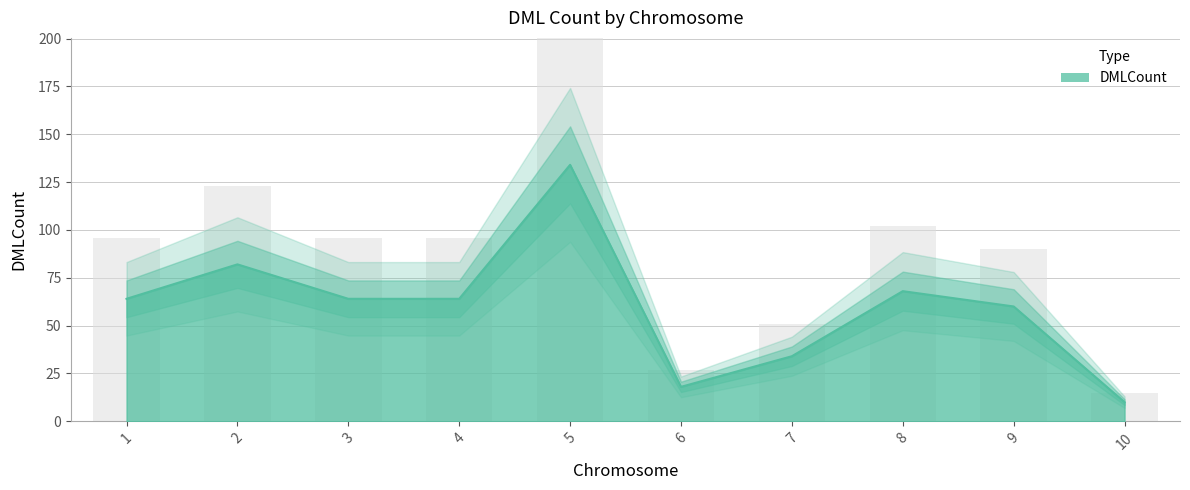

What is the change in value from 1 to 5?

+70